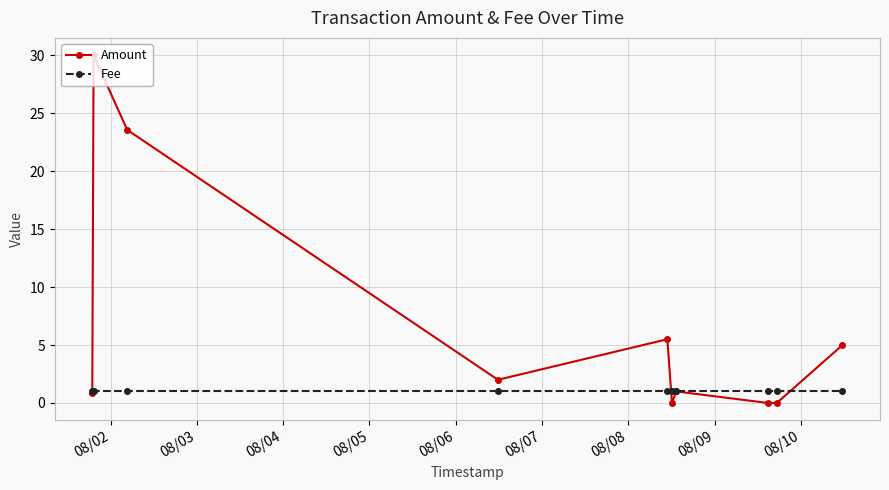

Which series has the largest total across all categories?

Amount